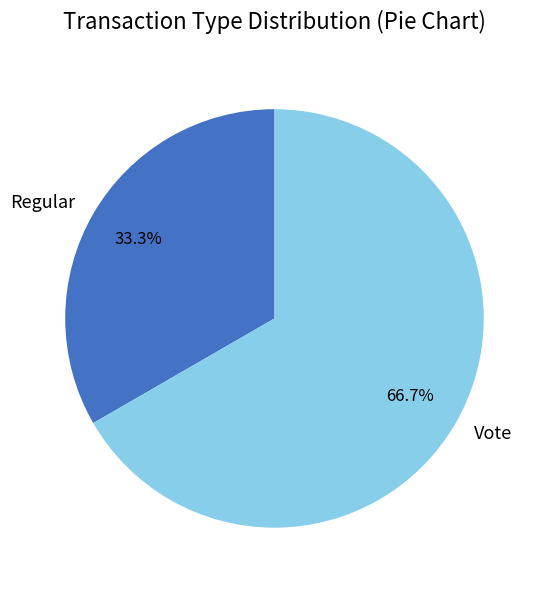

What portion of the pie excludes Vote?

33.3%